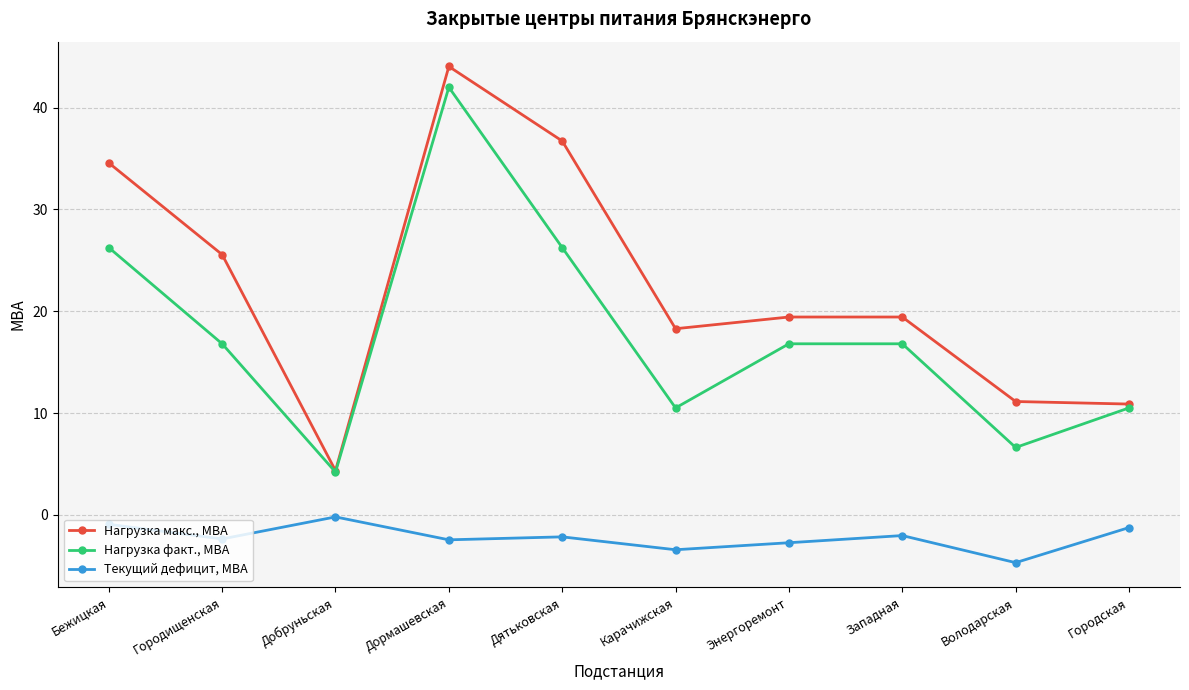

What position from the right is Городская?

1